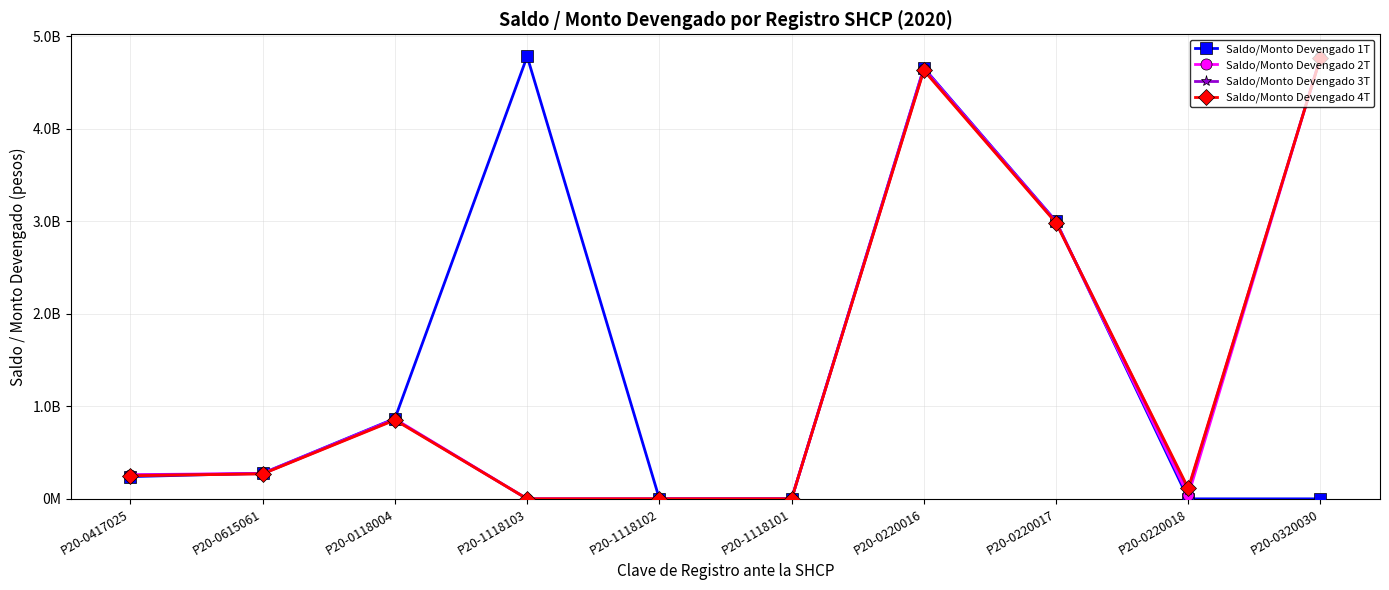

What are all the series names shown in the legend?

Saldo/Monto Devengado 1T, Saldo/Monto Devengado 2T, Saldo/Monto Devengado 3T, Saldo/Monto Devengado 4T